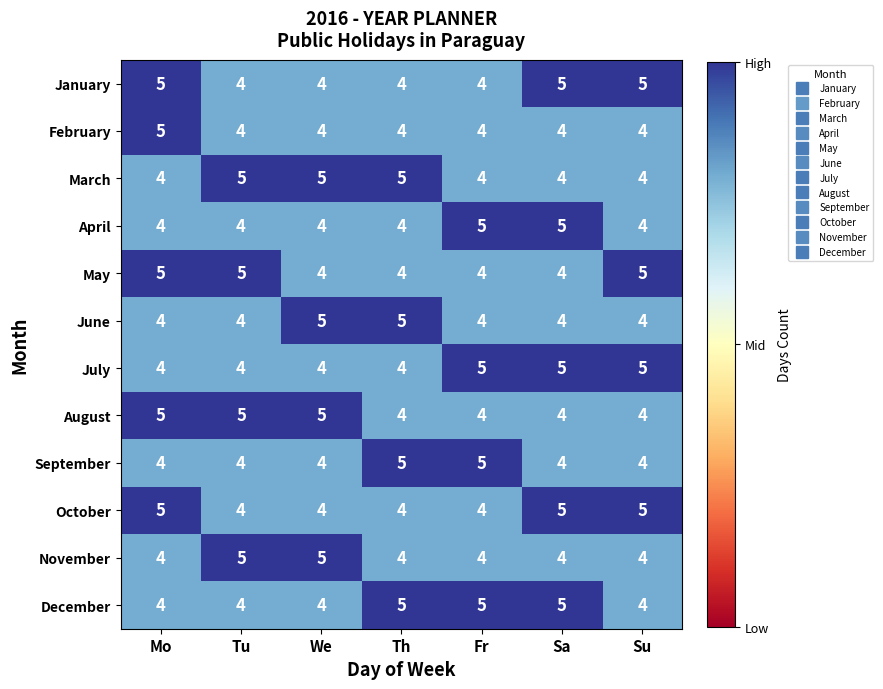

What is the highest value of the October series?

5